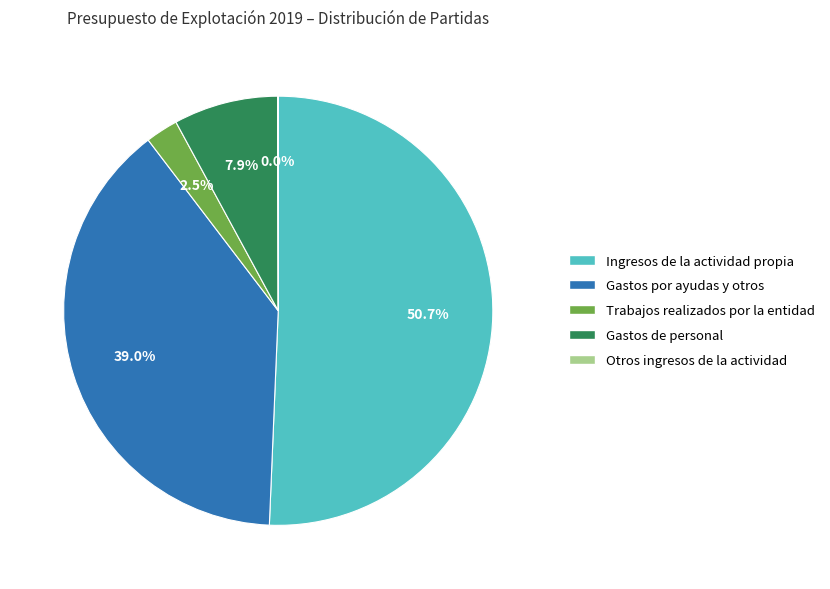

Is it true that Gastos de personal is 8% of the pie?

True